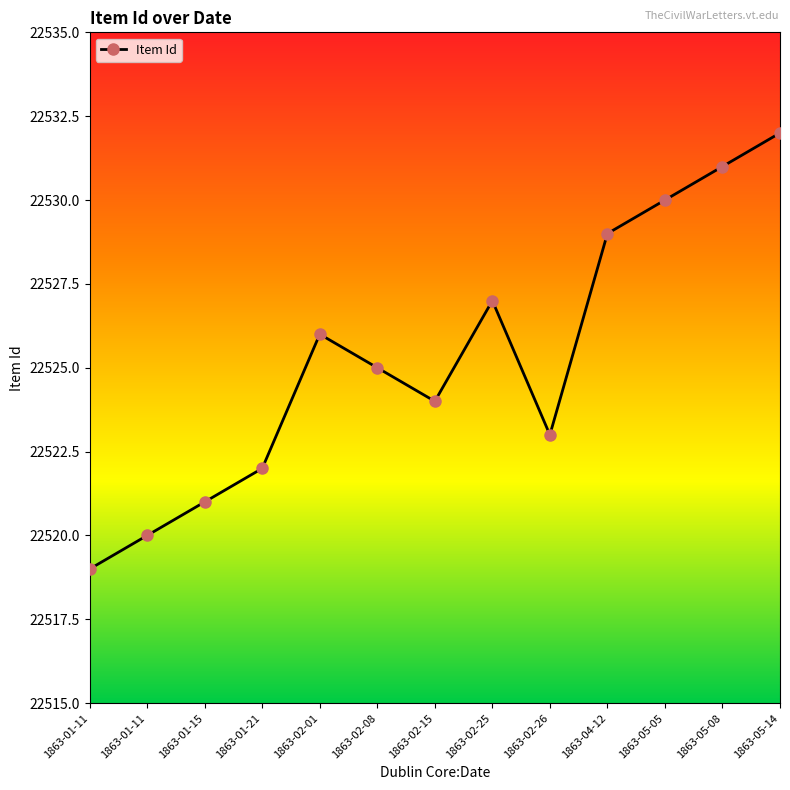

At which label does the data first exceed 22525?

1863-02-01